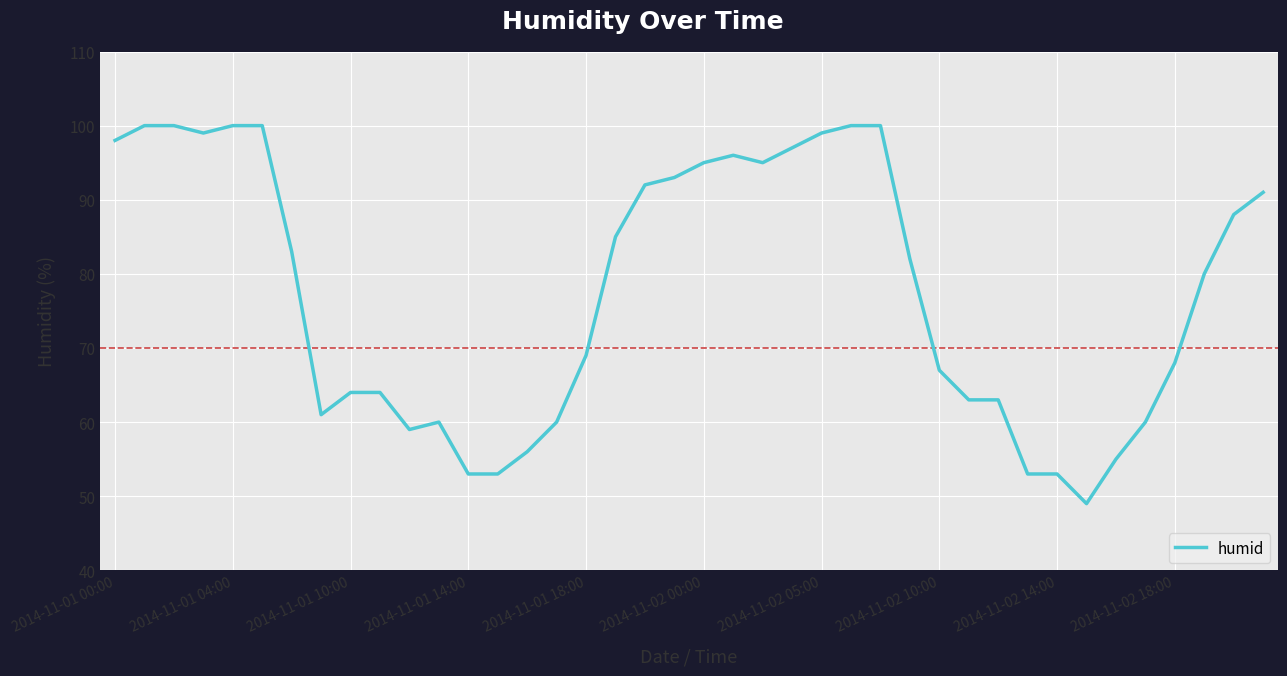

What is the greatest value displayed?

100